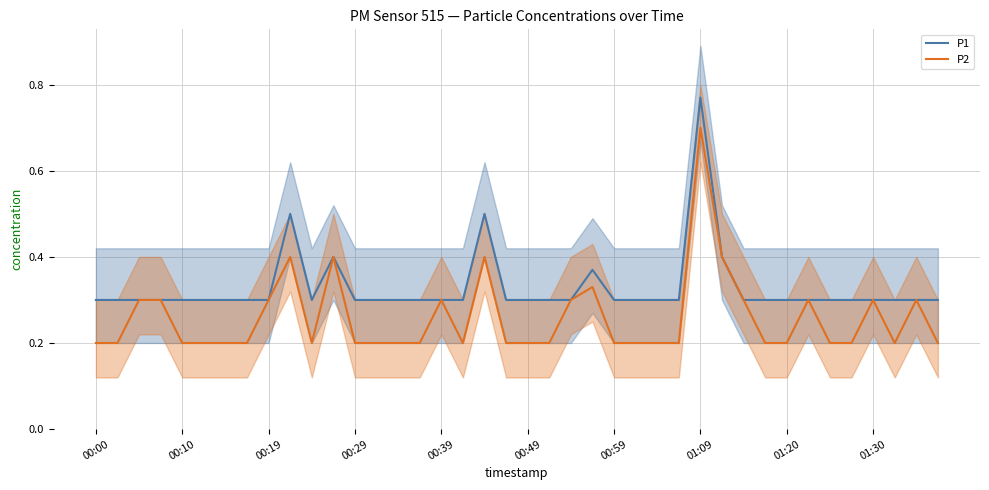

At which category does P2 reach its first local valley?

10